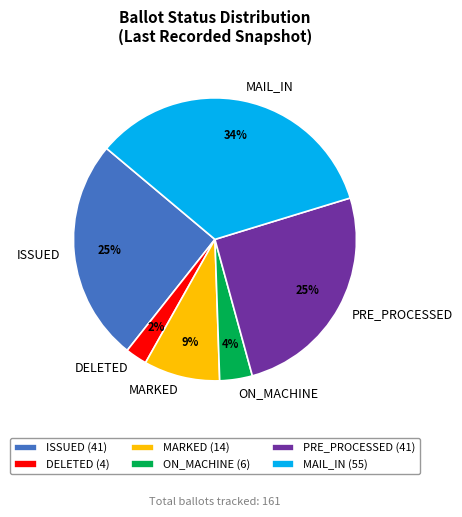

Which has a higher value, MARKED or ON_MACHINE?

MARKED